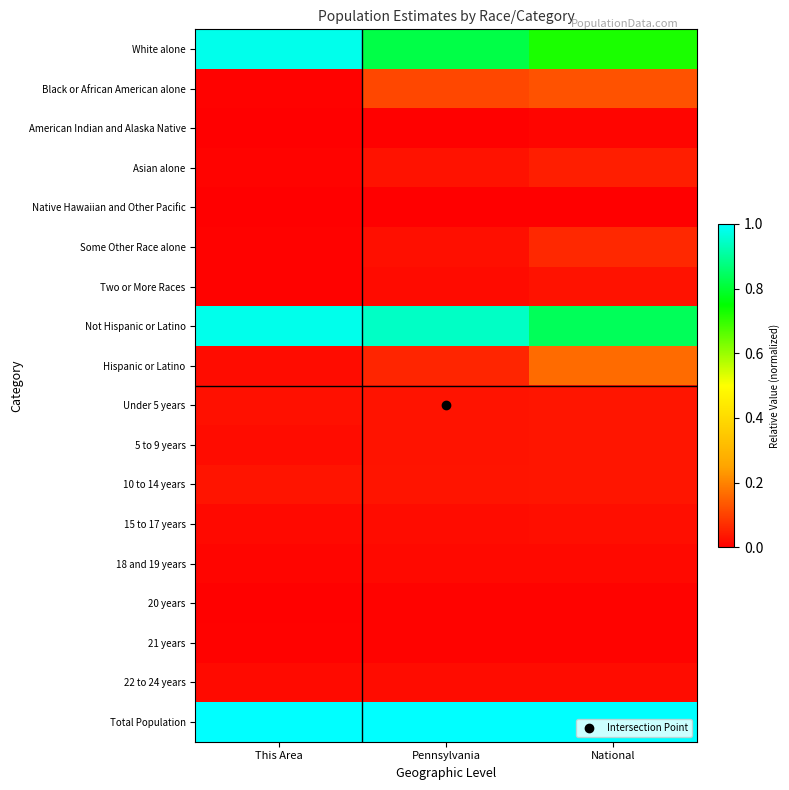

Reading left to right, what are all the values shown in this chart?

White alone: This Area=1.0	Pennsylvania=0.8	National=0.7
Black or African American alone: This Area=0.0	Pennsylvania=0.1	National=0.1
American Indian and Alaska Native: This Area=0.0	Pennsylvania=0.0	National=0.0
Asian alone: This Area=0.0	Pennsylvania=0.0	National=0.0
Native Hawaiian and Other Pacific: This Area=0.0	Pennsylvania=0.0	National=0.0
Some Other Race alone: This Area=0.0	Pennsylvania=0.0	National=0.1
Two or More Races: This Area=0.0	Pennsylvania=0.0	National=0.0
Not Hispanic or Latino: This Area=1.0	Pennsylvania=0.9	National=0.8
Hispanic or Latino: This Area=0.0	Pennsylvania=0.1	National=0.2
Under 5 years: This Area=0.0	Pennsylvania=0.0	National=0.0
5 to 9 years: This Area=0.0	Pennsylvania=0.0	National=0.0
10 to 14 years: This Area=0.0	Pennsylvania=0.0	National=0.0
15 to 17 years: This Area=0.0	Pennsylvania=0.0	National=0.0
18 and 19 years: This Area=0.0	Pennsylvania=0.0	National=0.0
20 years: This Area=0.0	Pennsylvania=0.0	National=0.0
21 years: This Area=0.0	Pennsylvania=0.0	National=0.0
22 to 24 years: This Area=0.0	Pennsylvania=0.0	National=0.0
Total Population: This Area=1.0	Pennsylvania=1.0	National=1.0